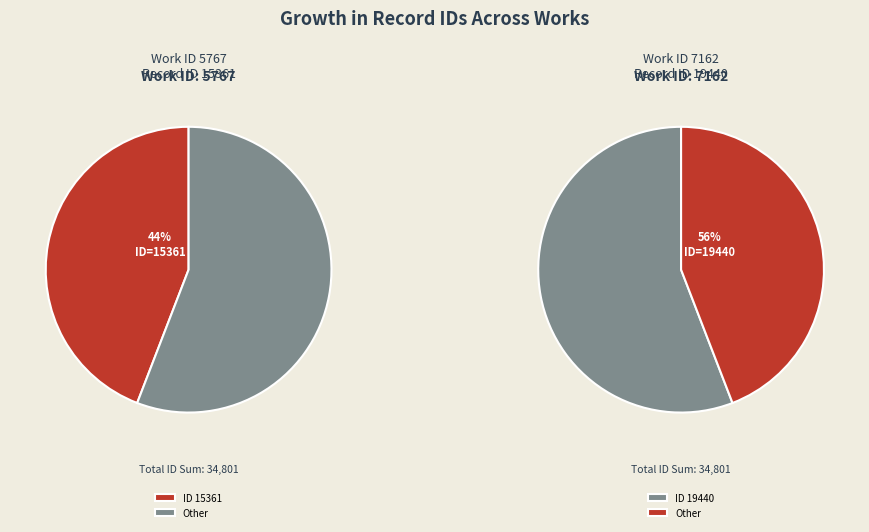

What percentage is the 7162 slice, to the nearest percent?

56%